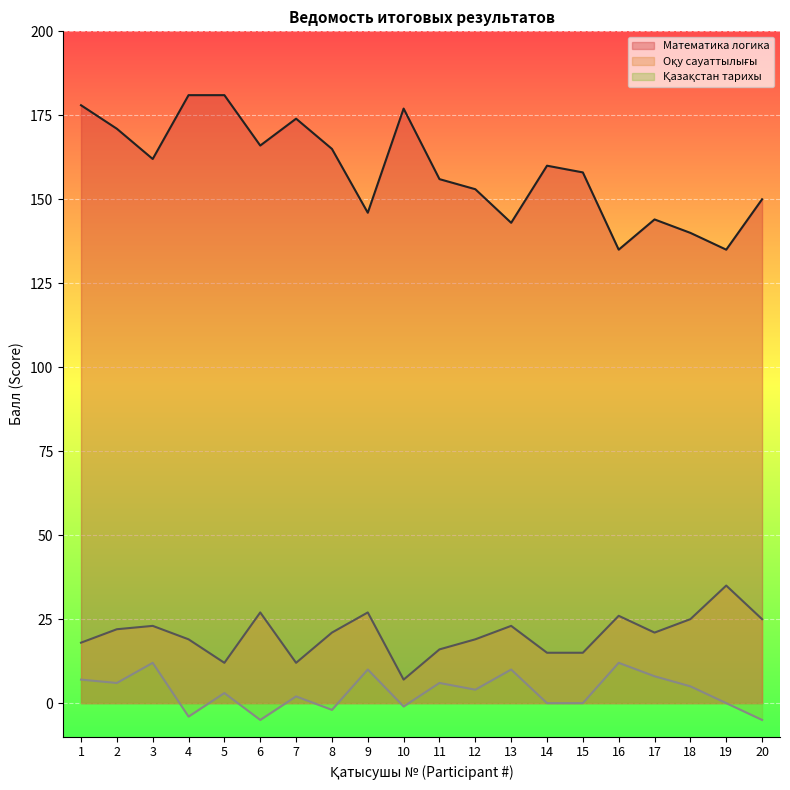

Is the value of Математика логика at 17 greater than the value of Оқу сауаттылығы at 5?

Yes